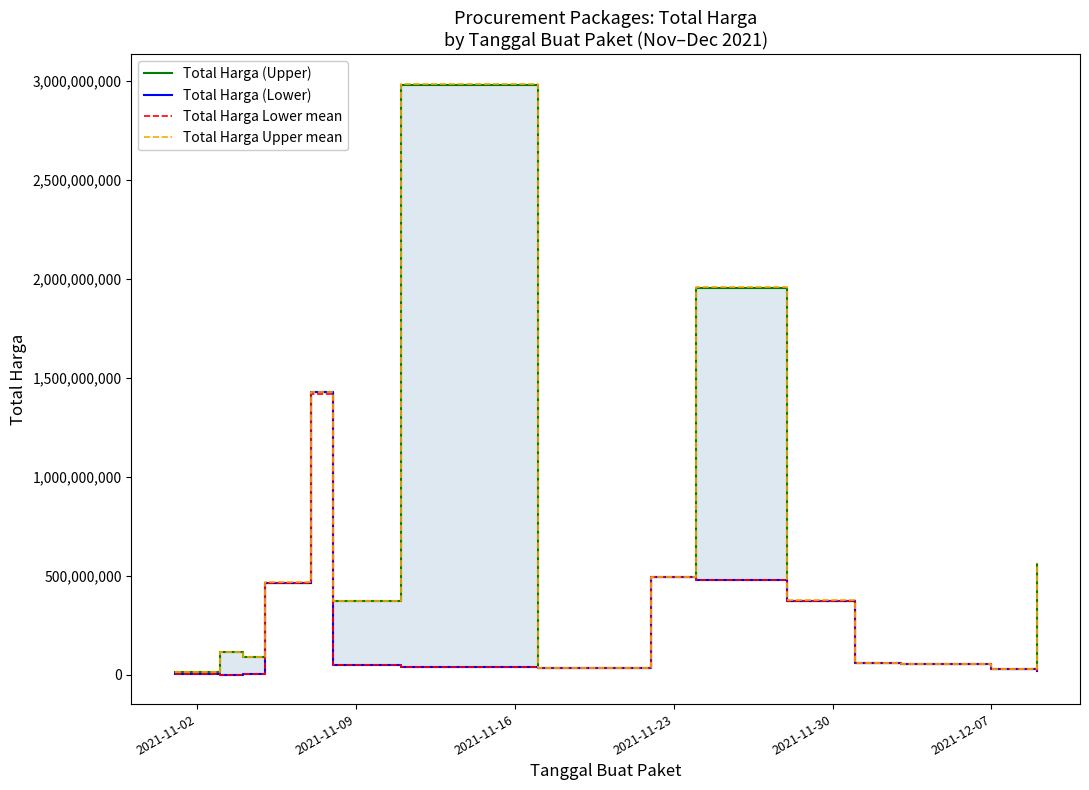

How many lines are shown in the chart?

4